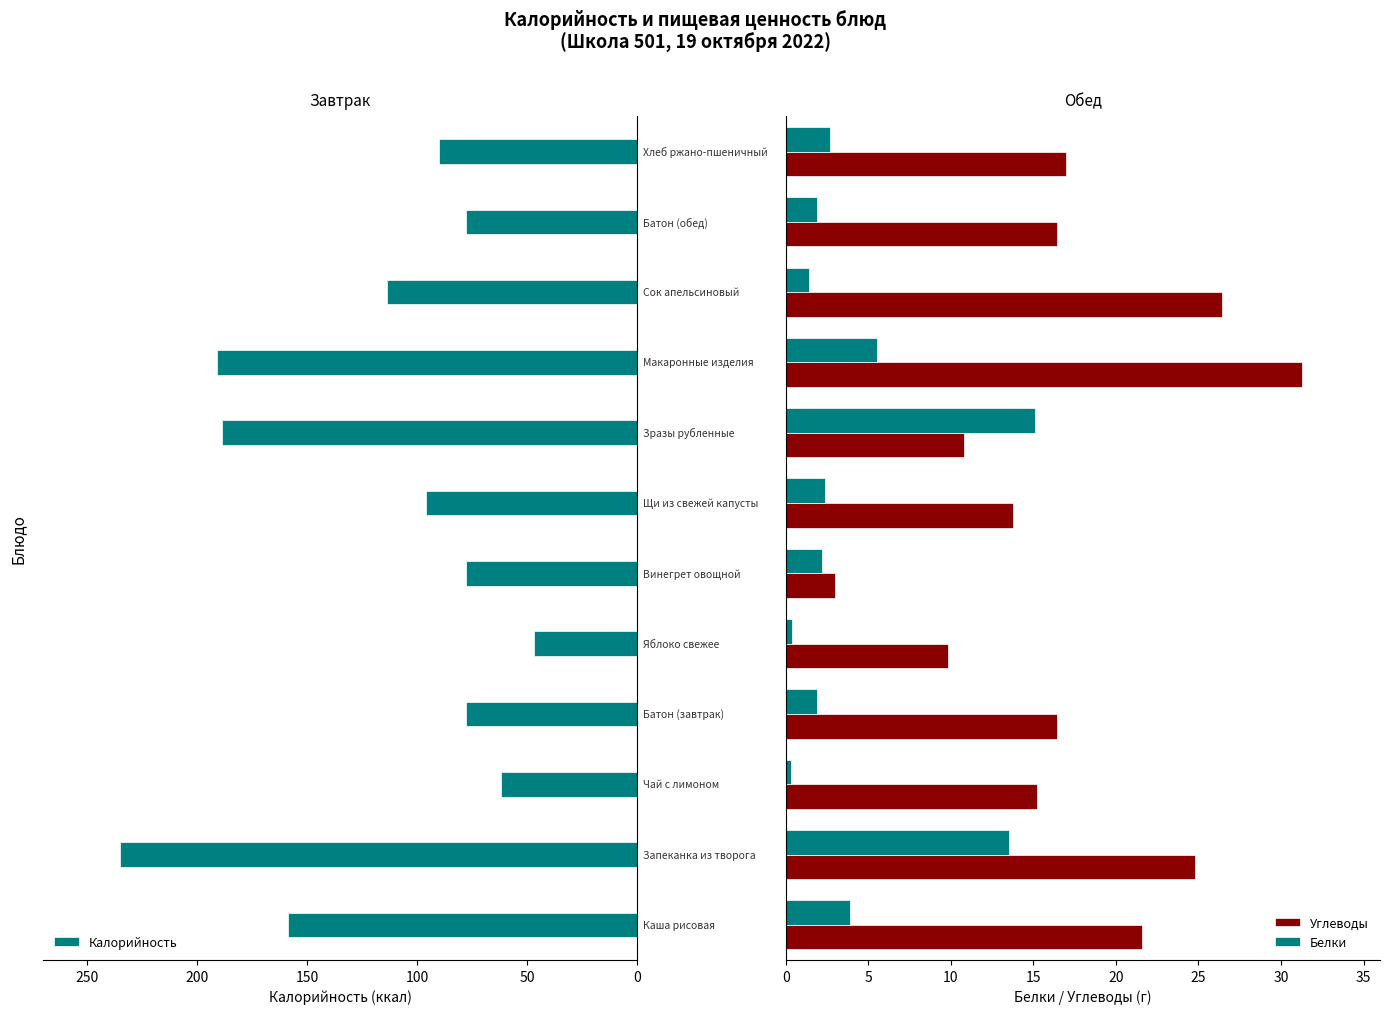

What are all the series names shown in the legend?

Калорийность, Углеводы, Белки